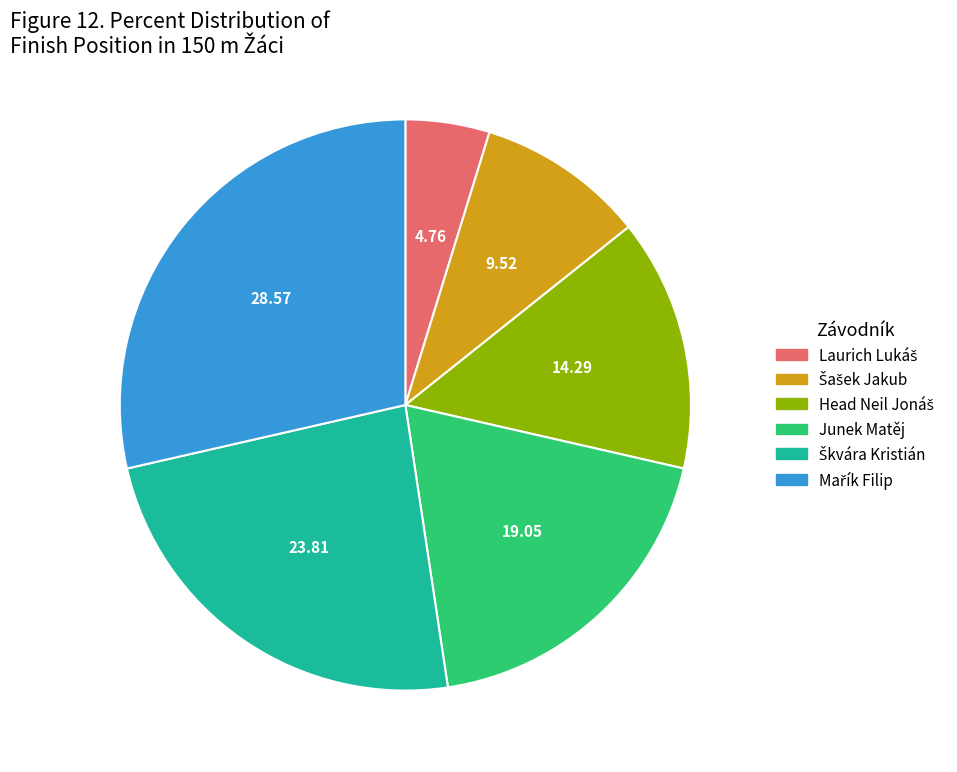

Is there a majority slice in this chart?

No